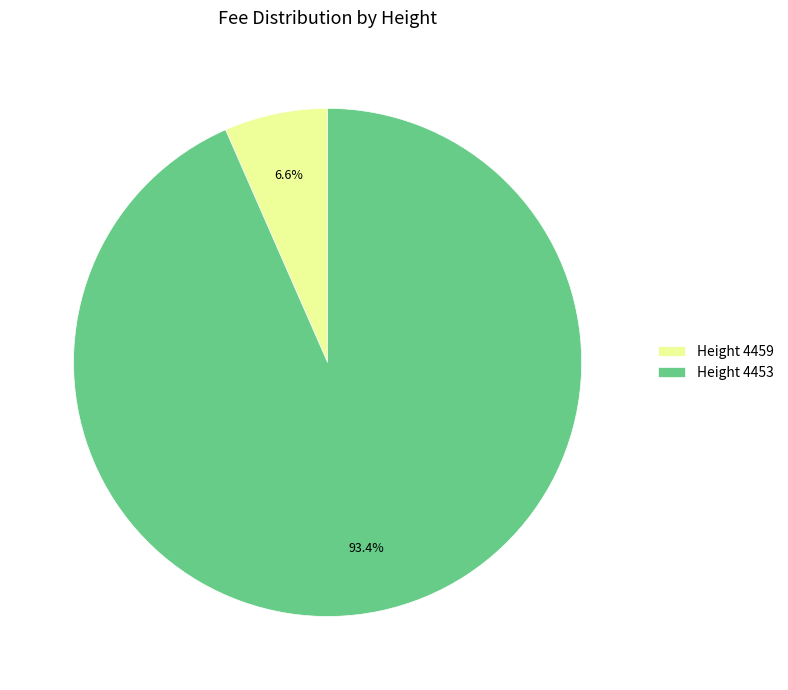

What percentage is NOT represented by Height 4453?

6.6%